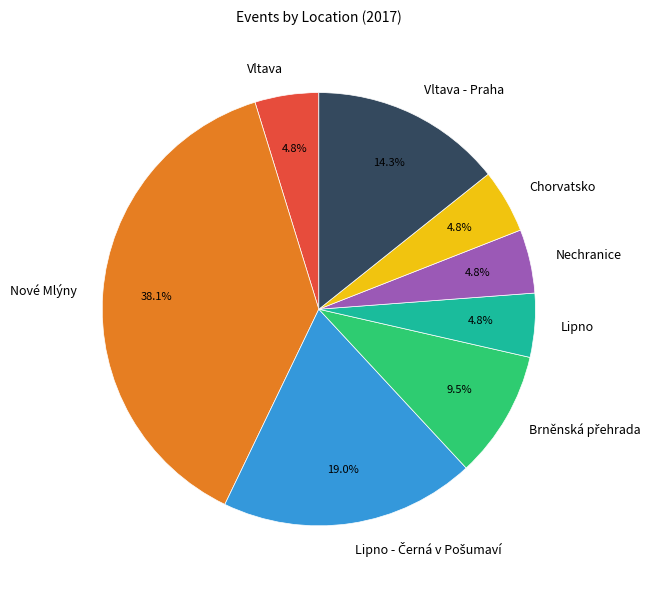

Which slice is the largest?

Nové Mlýny